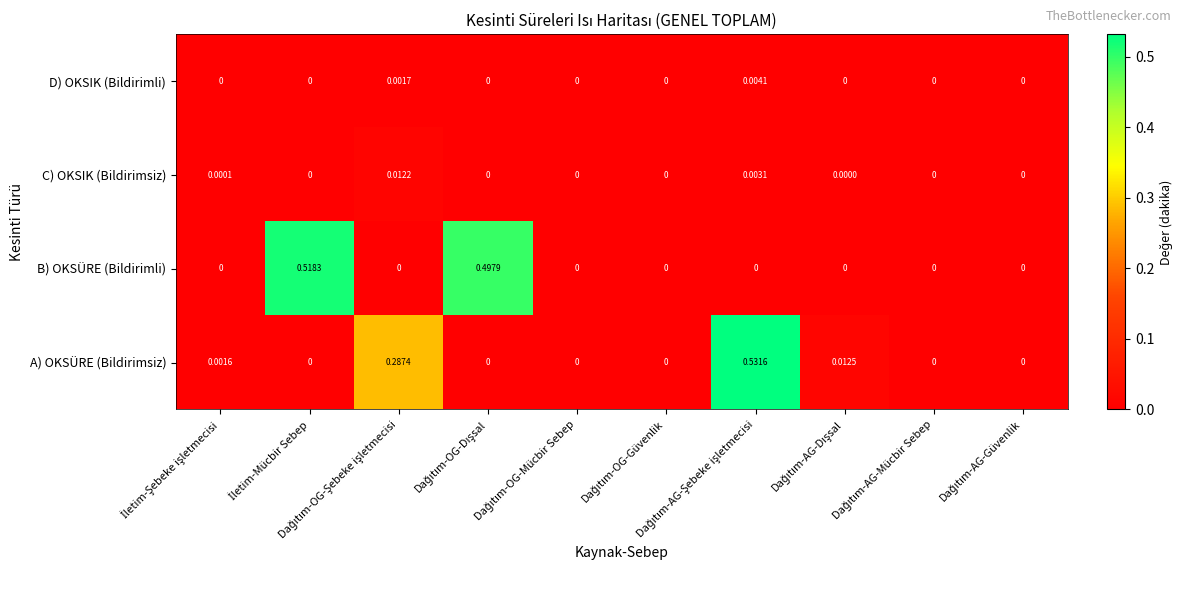

Which series has the largest total across all categories?

B) OKSÜRE (Bildirimli)